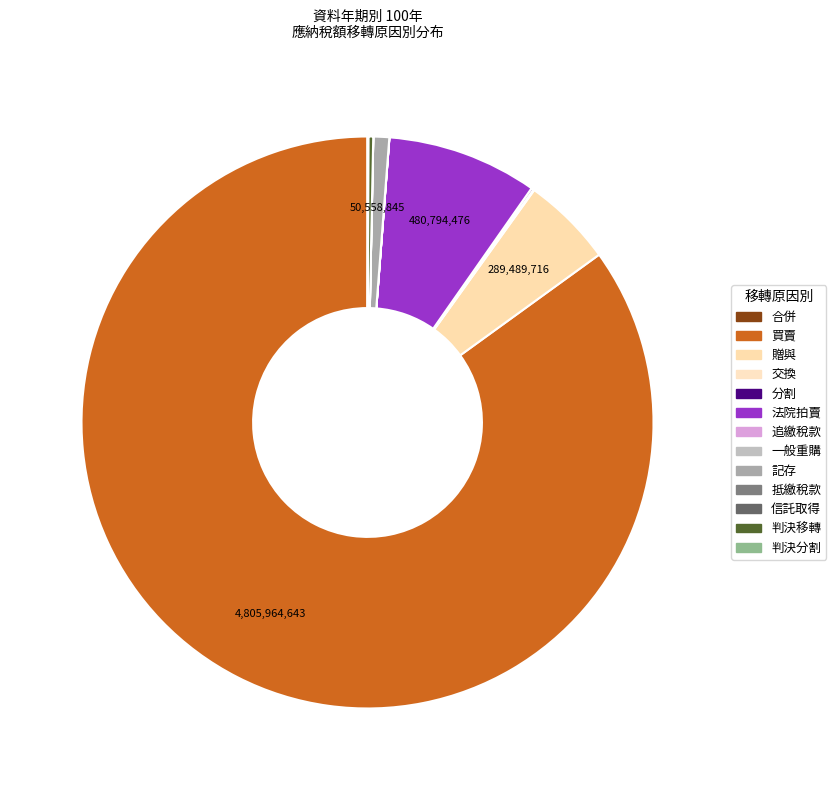

To the nearest percent, what percentage of the pie is 買賣?

85%